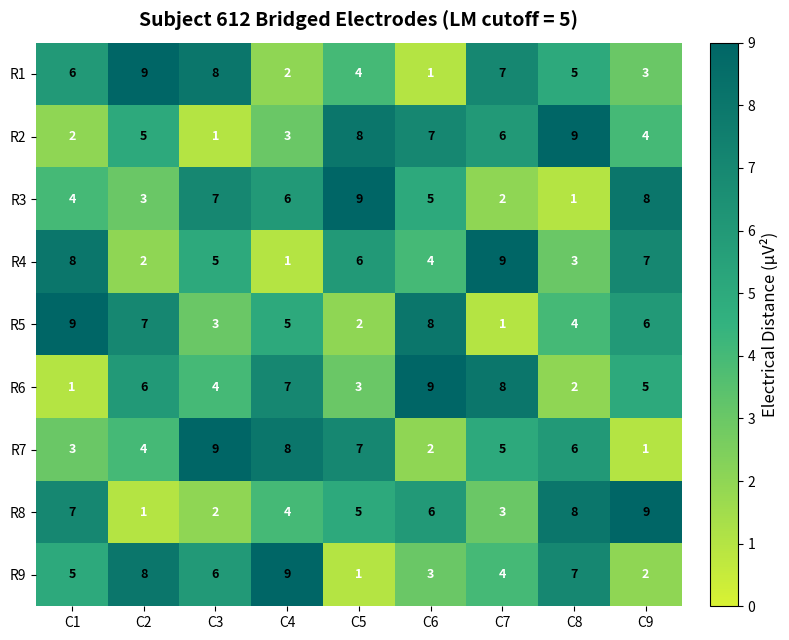

What is the minimum value shown in the chart?

1